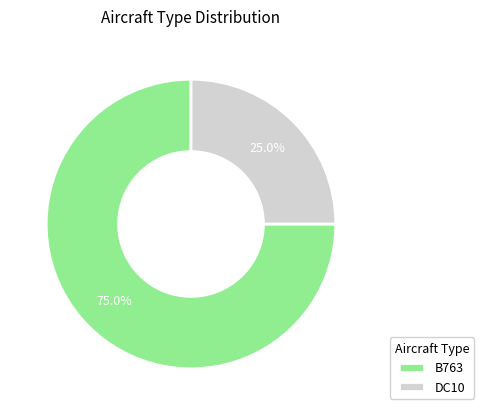

To the nearest percent, what is the combined percentage of B763 and DC10?

100%